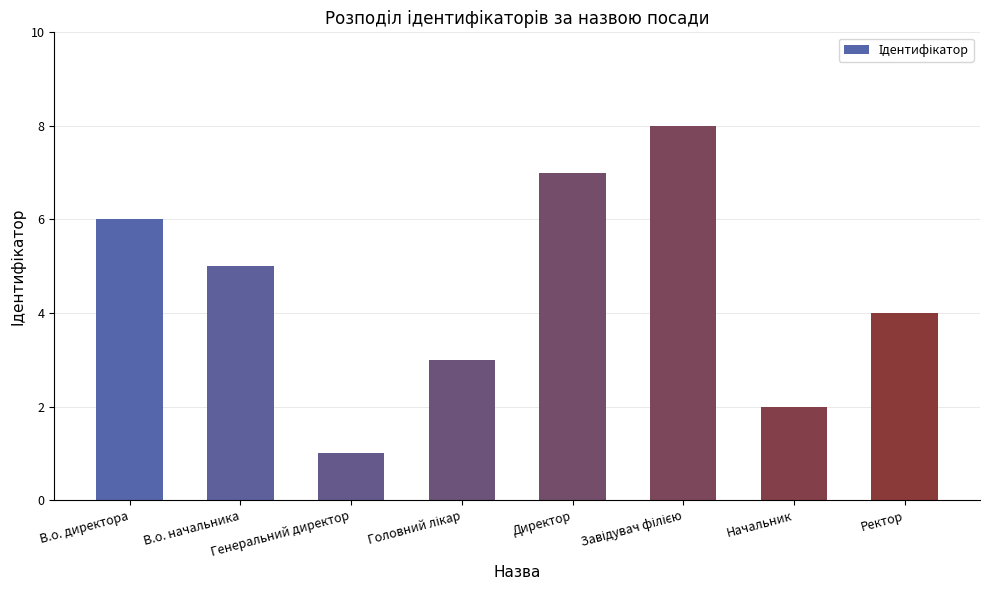

What is the value of the 5th bar from the left?

7